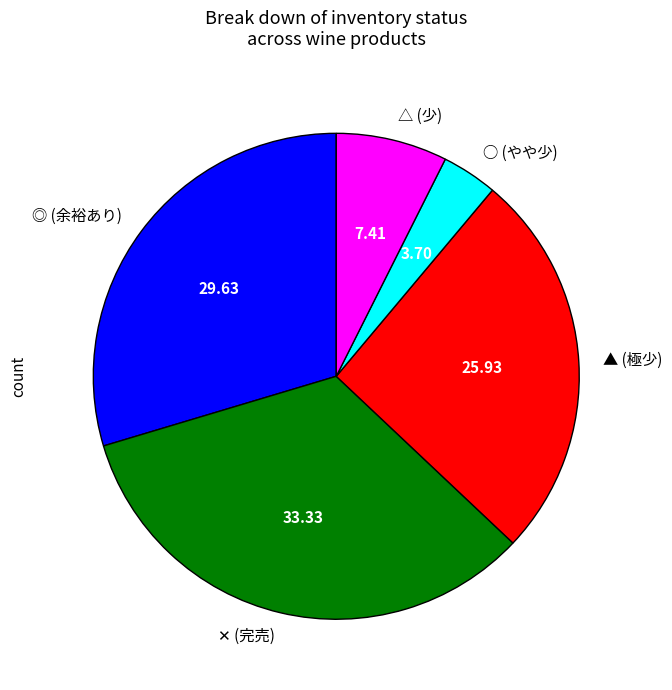

Which has a higher value, ▲ (極少) or ◎ (余裕あり)?

◎ (余裕あり)